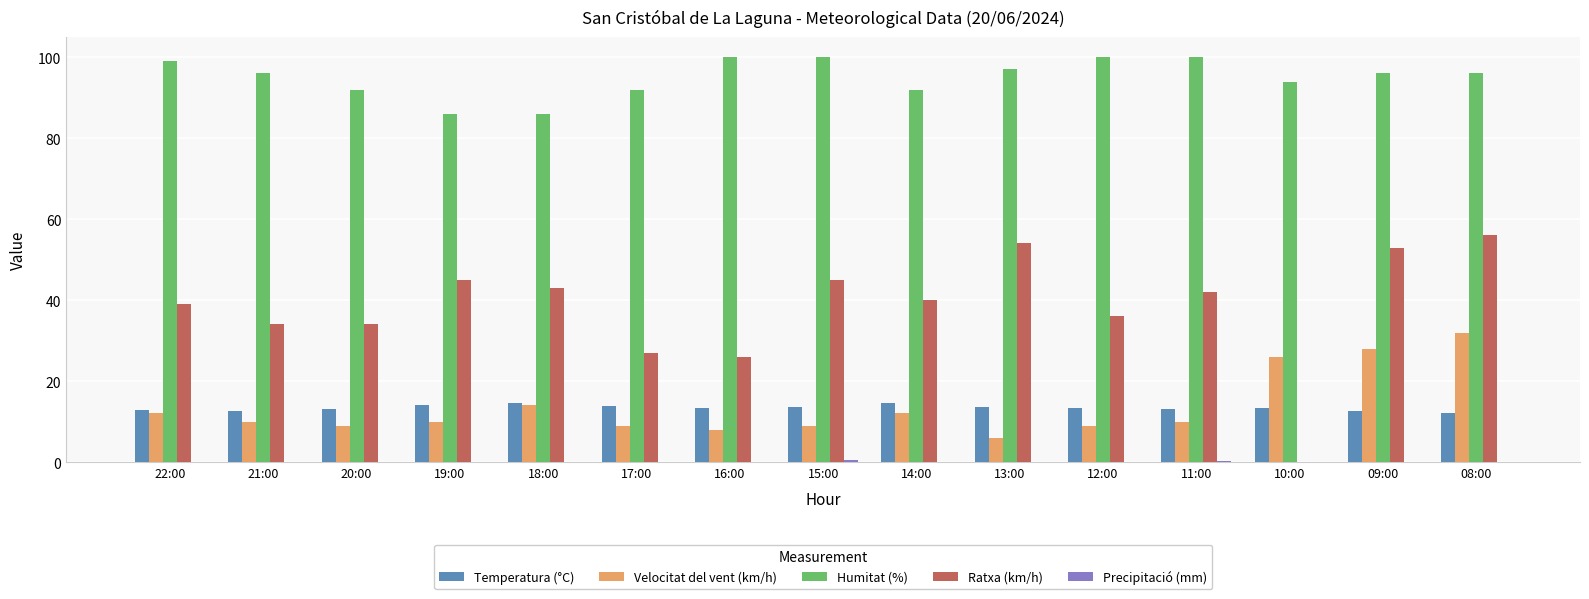

How many groups of bars are there?

15